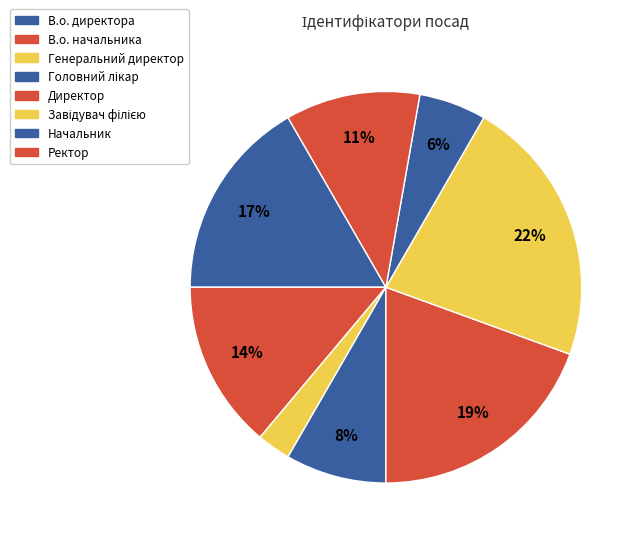

Is the sum of Головний лікар and Ректор greater than half?

No